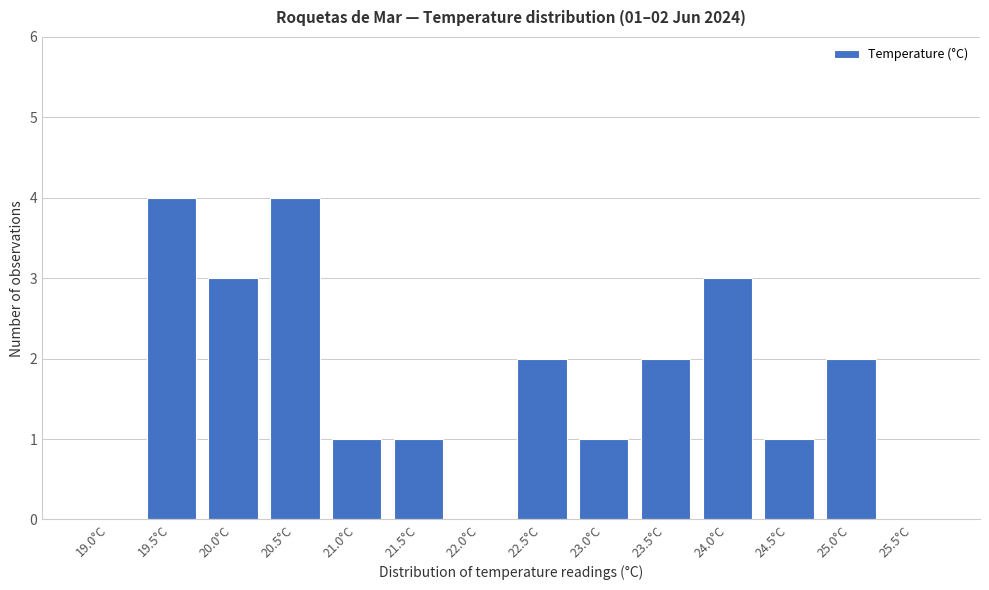

Reading left to right, what are all the values shown in this chart?

19.0°C=0	19.5°C=4	20.0°C=3	20.5°C=4	21.0°C=1	21.5°C=1	22.0°C=0	22.5°C=2	23.0°C=1	23.5°C=2	24.0°C=3	24.5°C=1	25.0°C=2	25.5°C=0